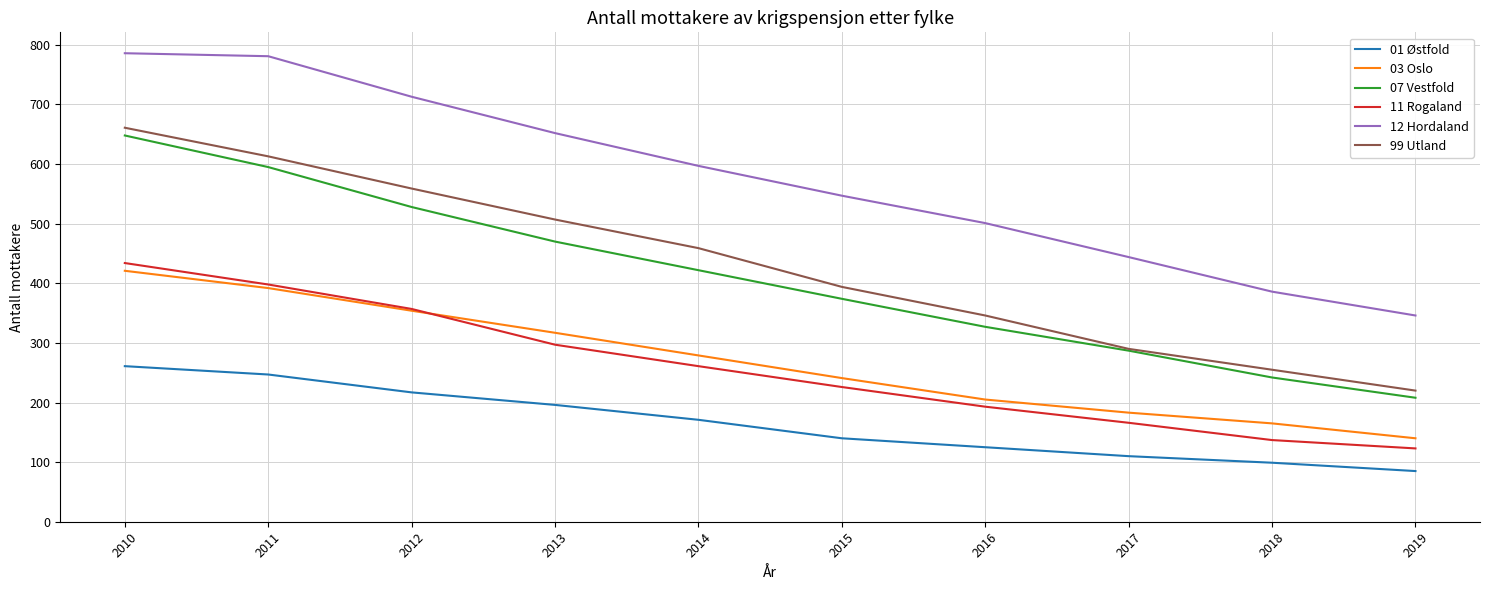

Is it true that 01 Østfold equals 196 at 2013?

True